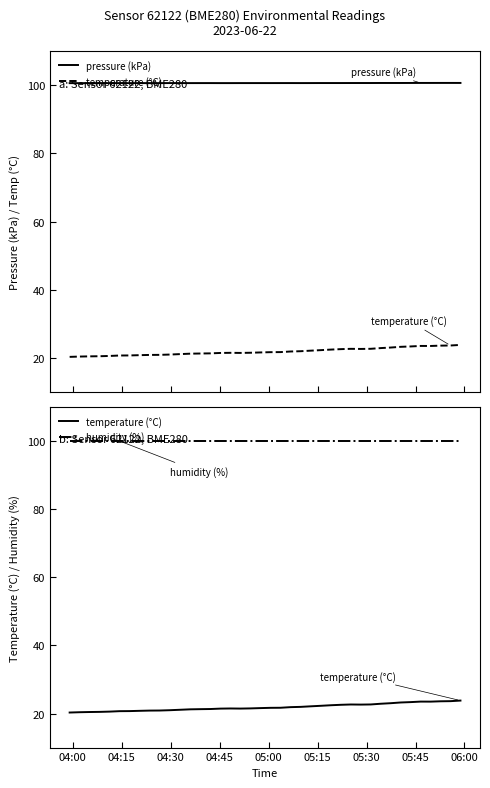

Which series has the largest total across all categories?

pressure (kPa)